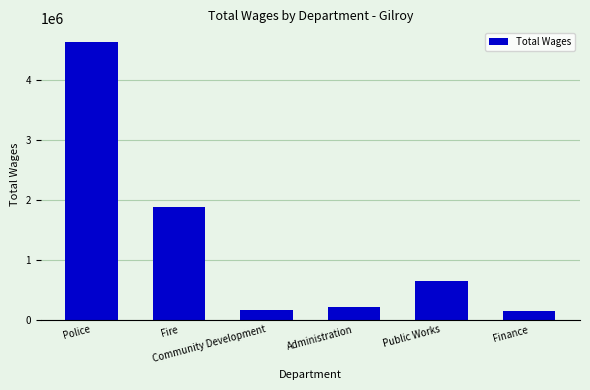

Which category has the highest value across all series?

Police